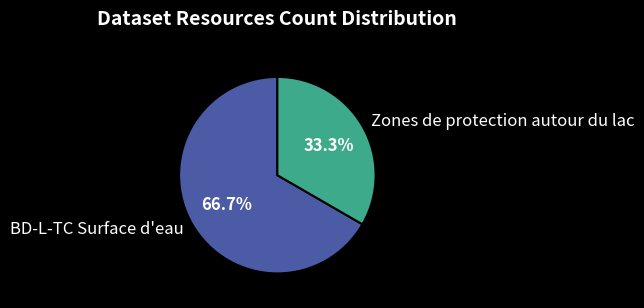

Which has a higher value, BD-L-TC Surface d'eau or Zones de protection autour du lac?

BD-L-TC Surface d'eau